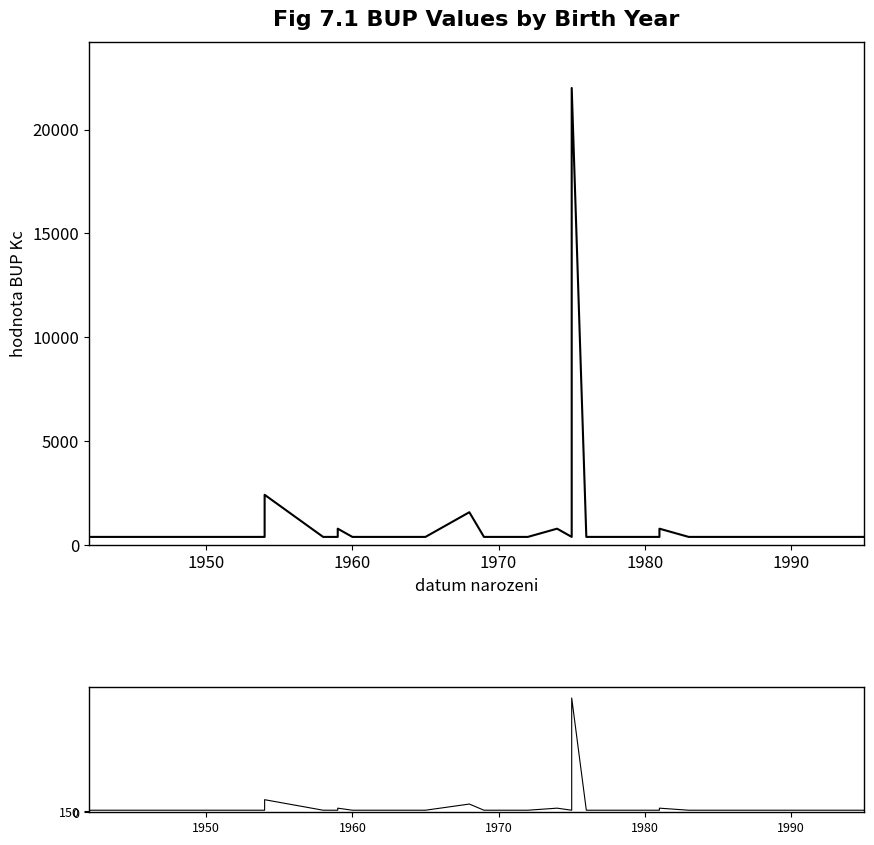

Is this an area chart (filled region under the line)?

No